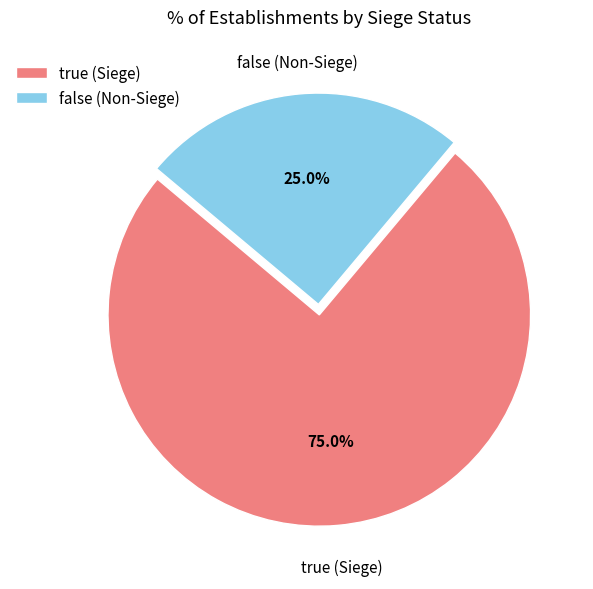

To the nearest percent, what is the difference between the largest and smallest slice percentages?

50%